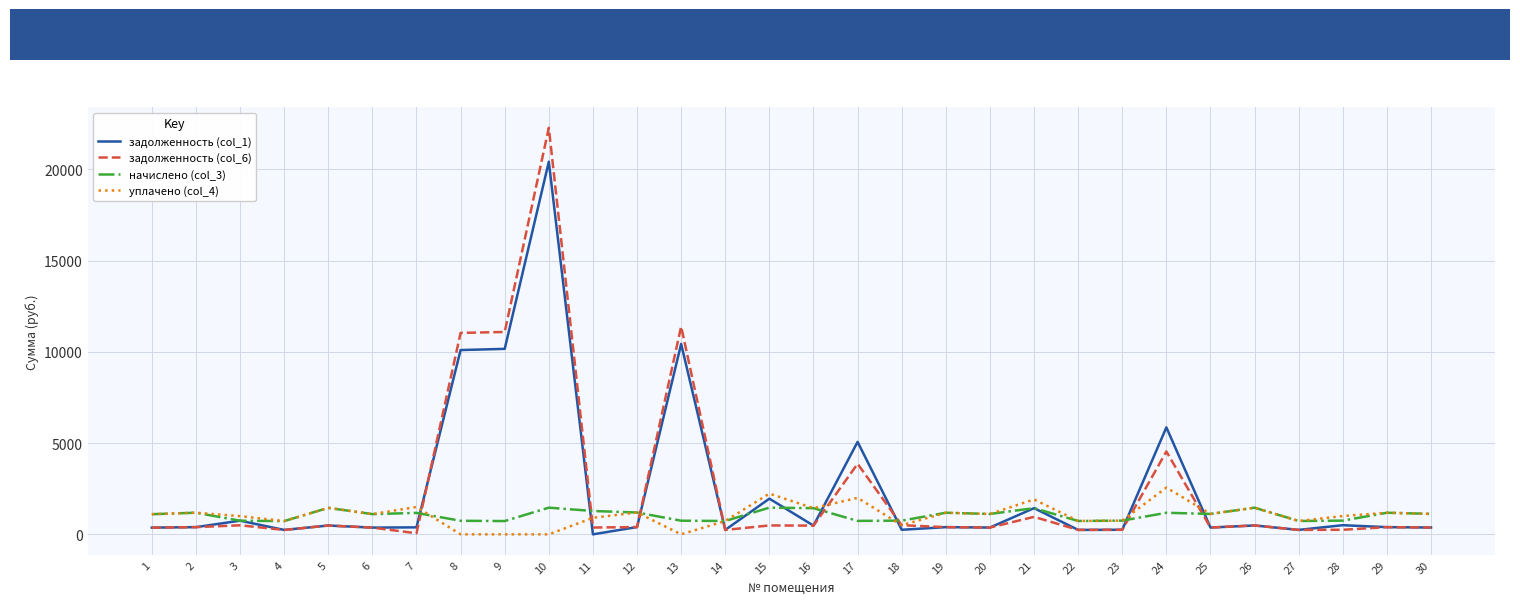

Which series has the widest spread of values?

задолженность (col_6)